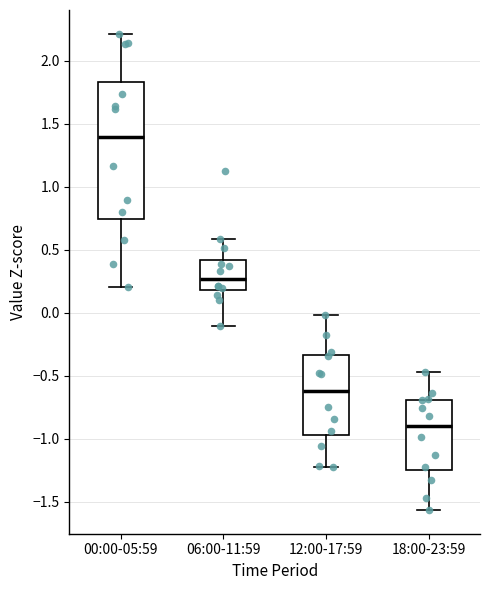

Which box is the tallest, from its lower edge to its upper edge?

00:00-05:59